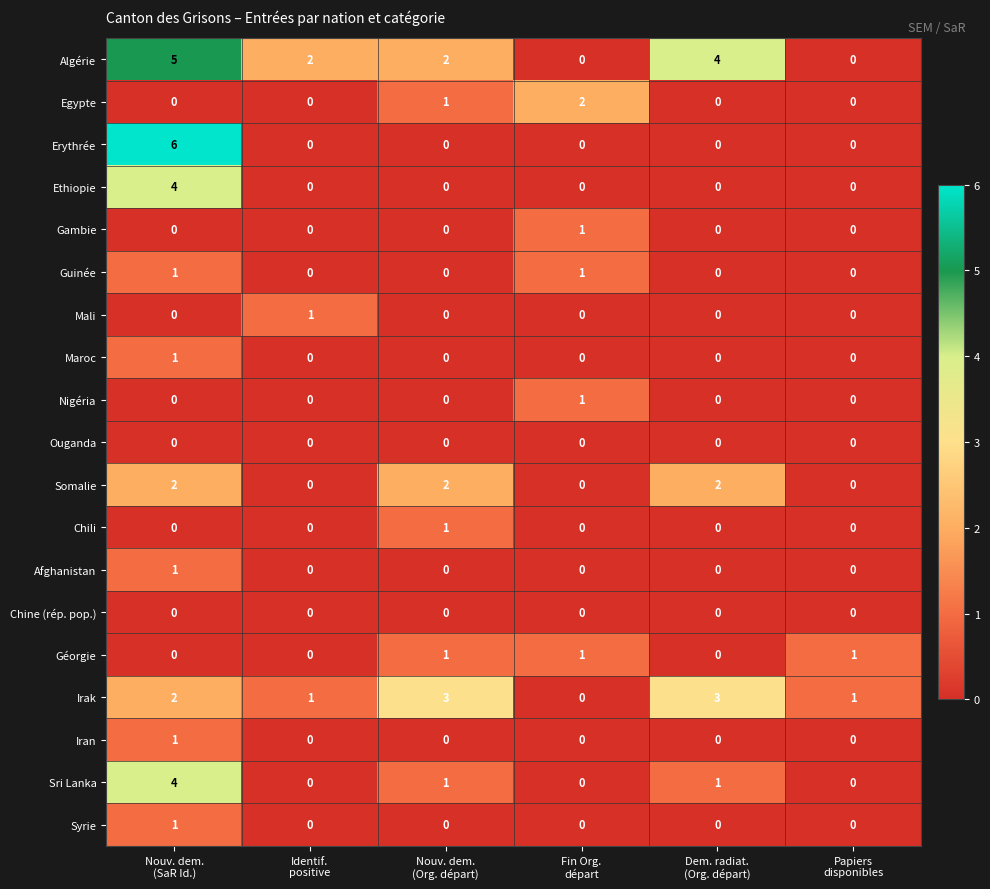

Which series has the largest total across all categories?

Algérie